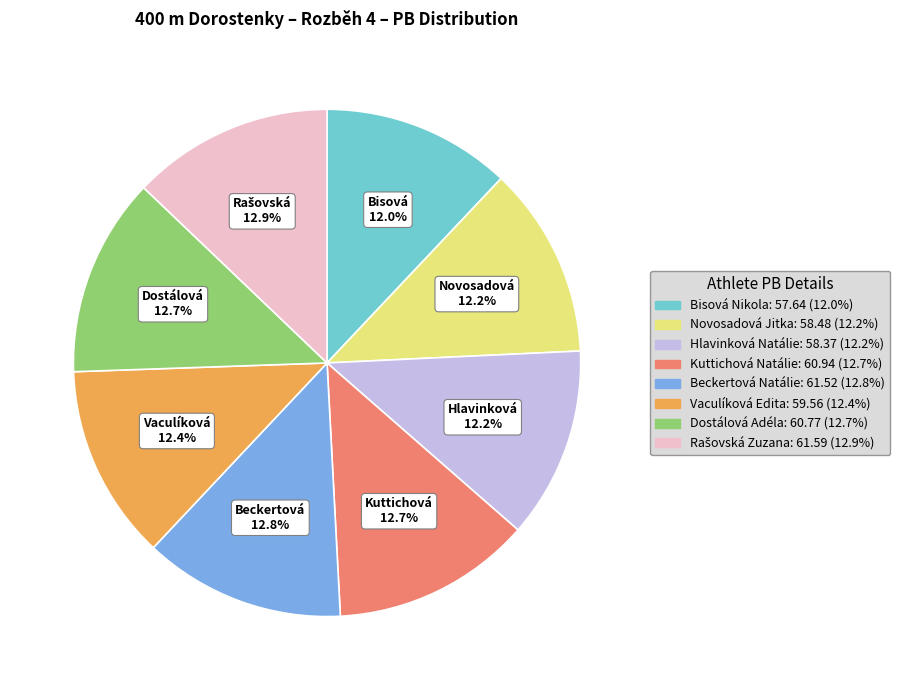

Is it true that Novosadová Jitka is 25% of the pie?

False